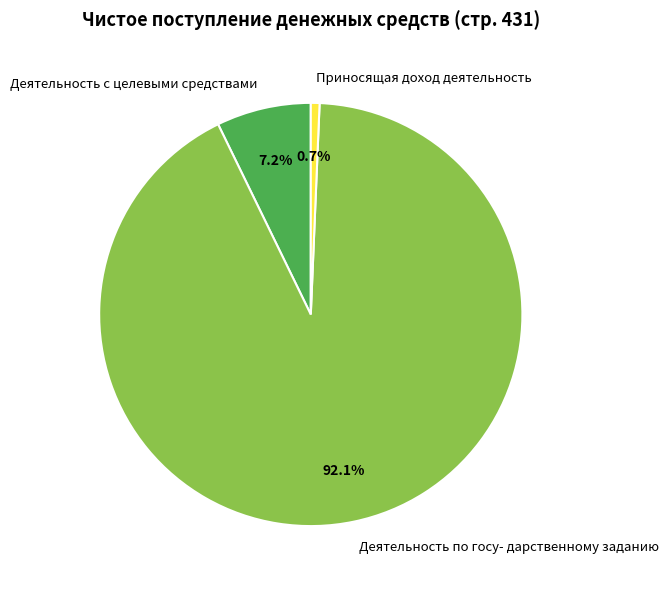

How many slices are in this pie chart?

3